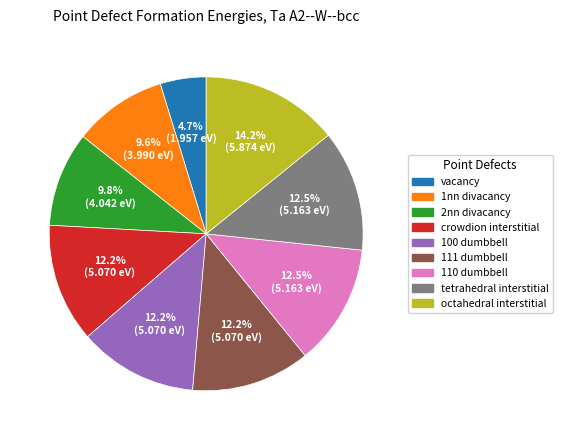

To the nearest percent, what percentage of the pie is 100 dumbbell?

12%